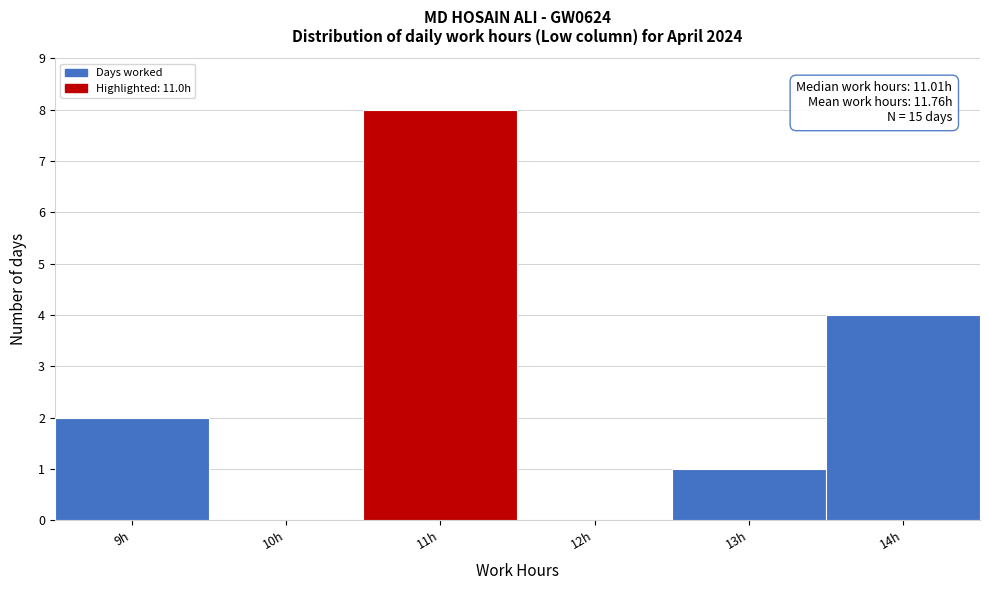

Which range on the x-axis has the tallest bar?

10.5 to 11.5